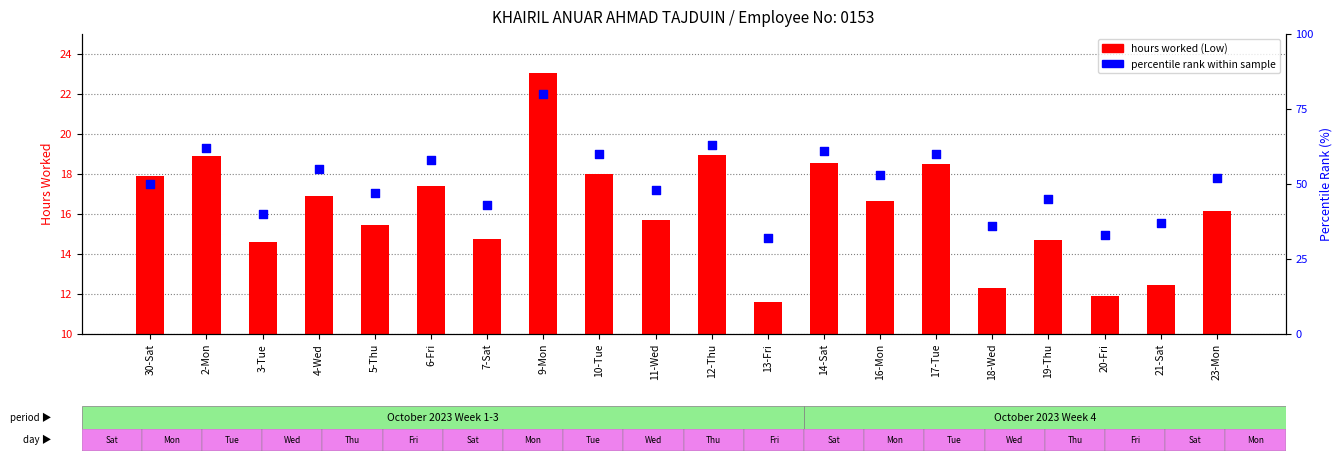

Which series has the largest total across all categories?

percentile rank within sample